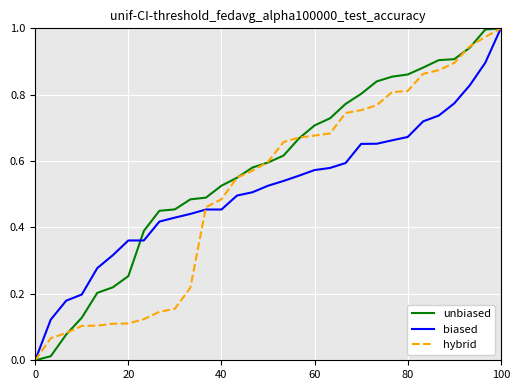

Which series has the largest total across all categories?

unbiased